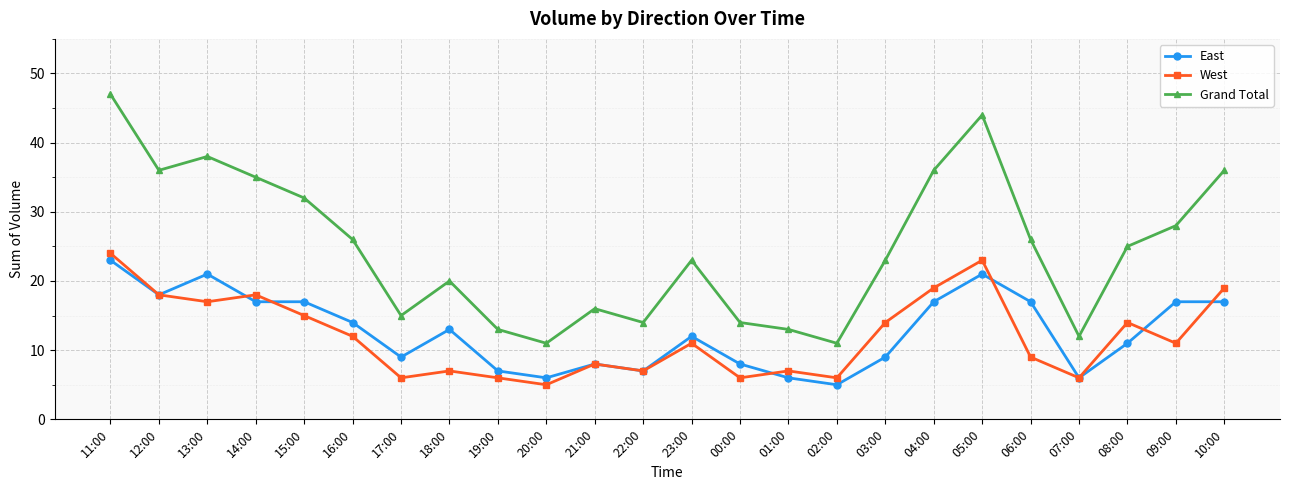

Which series has the largest total across all categories?

Grand Total